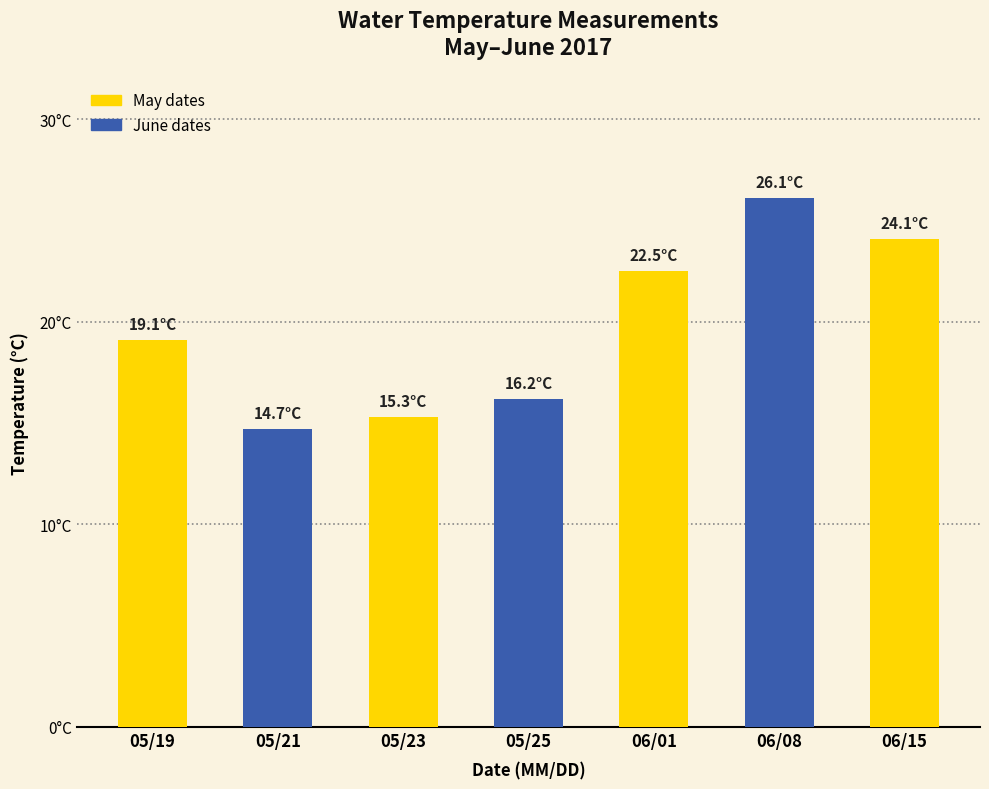

Are the bars grouped side by side (vs. stacked)?

No